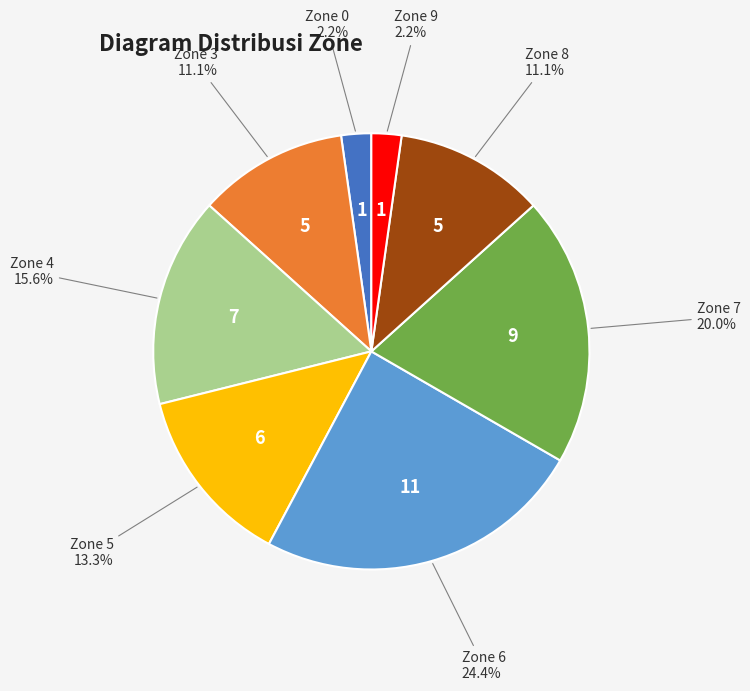

How many slices are in this pie chart?

8